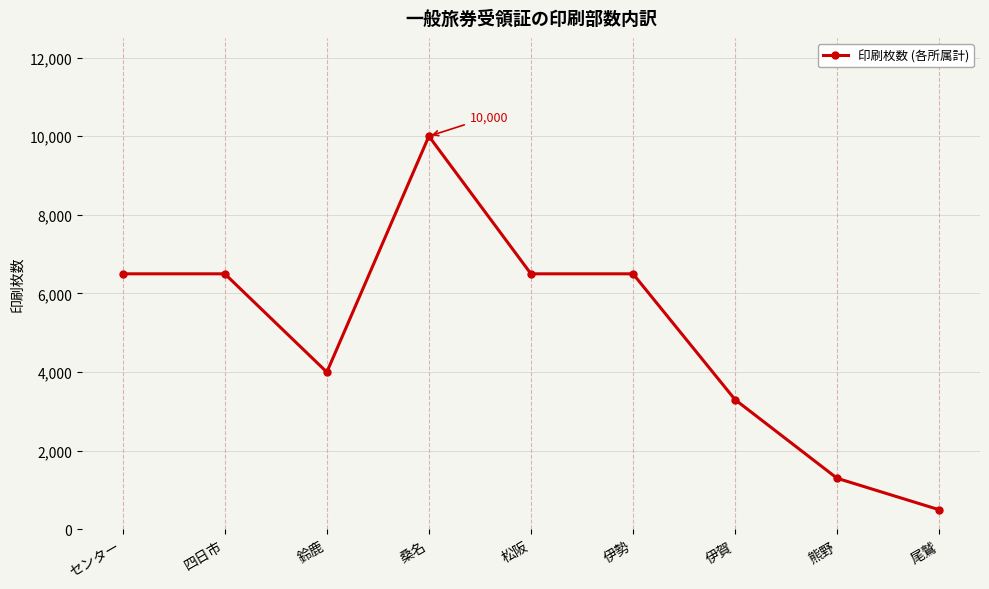

What is the minimum value shown in the chart?

500